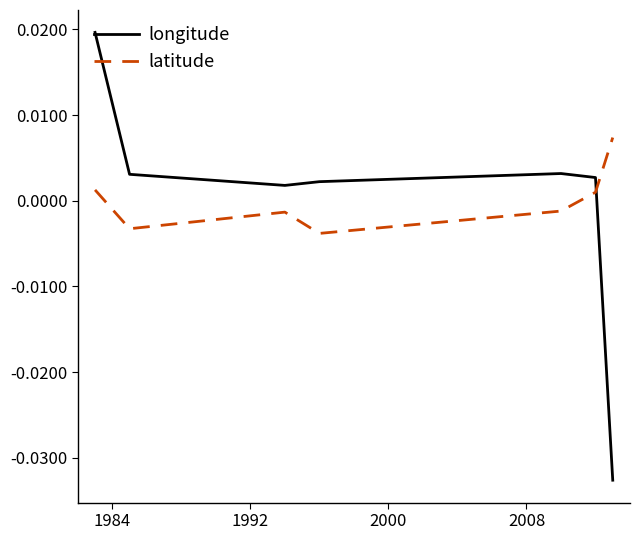

Rank the series by their maximum value, from highest to lowest.

longitude, latitude